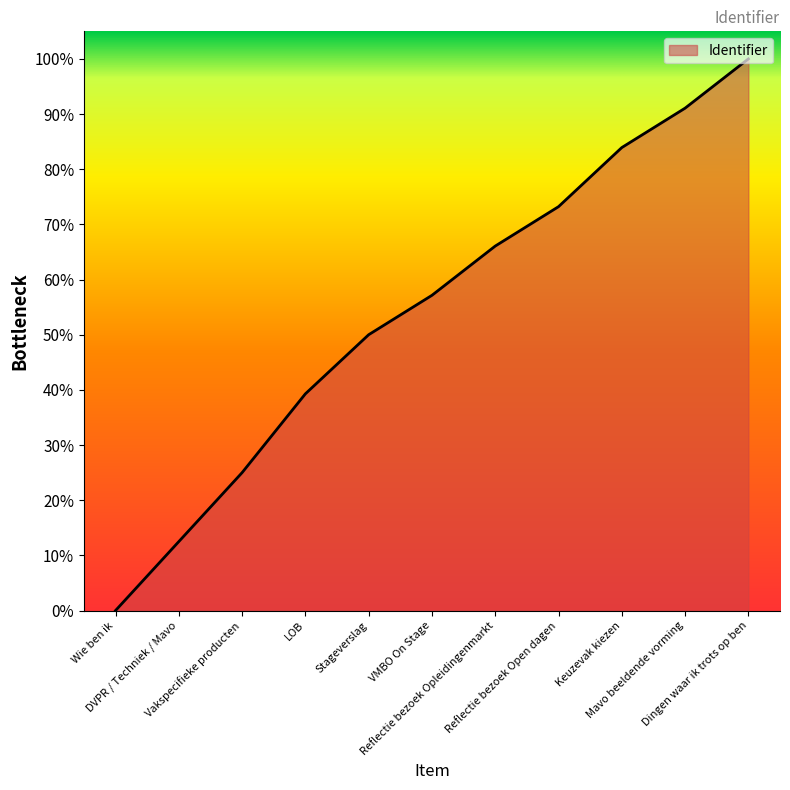

What is the difference between the values at Mavo beeldende vorming and DVPR / Techniek / Mavo?

78.6